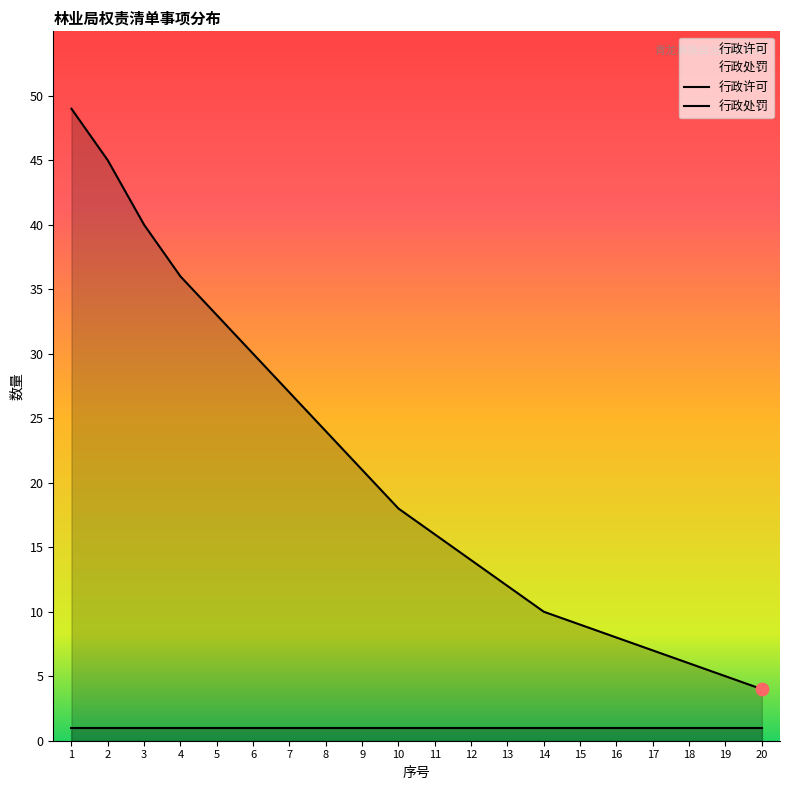

What is the change in value from 6 to 10?

-12